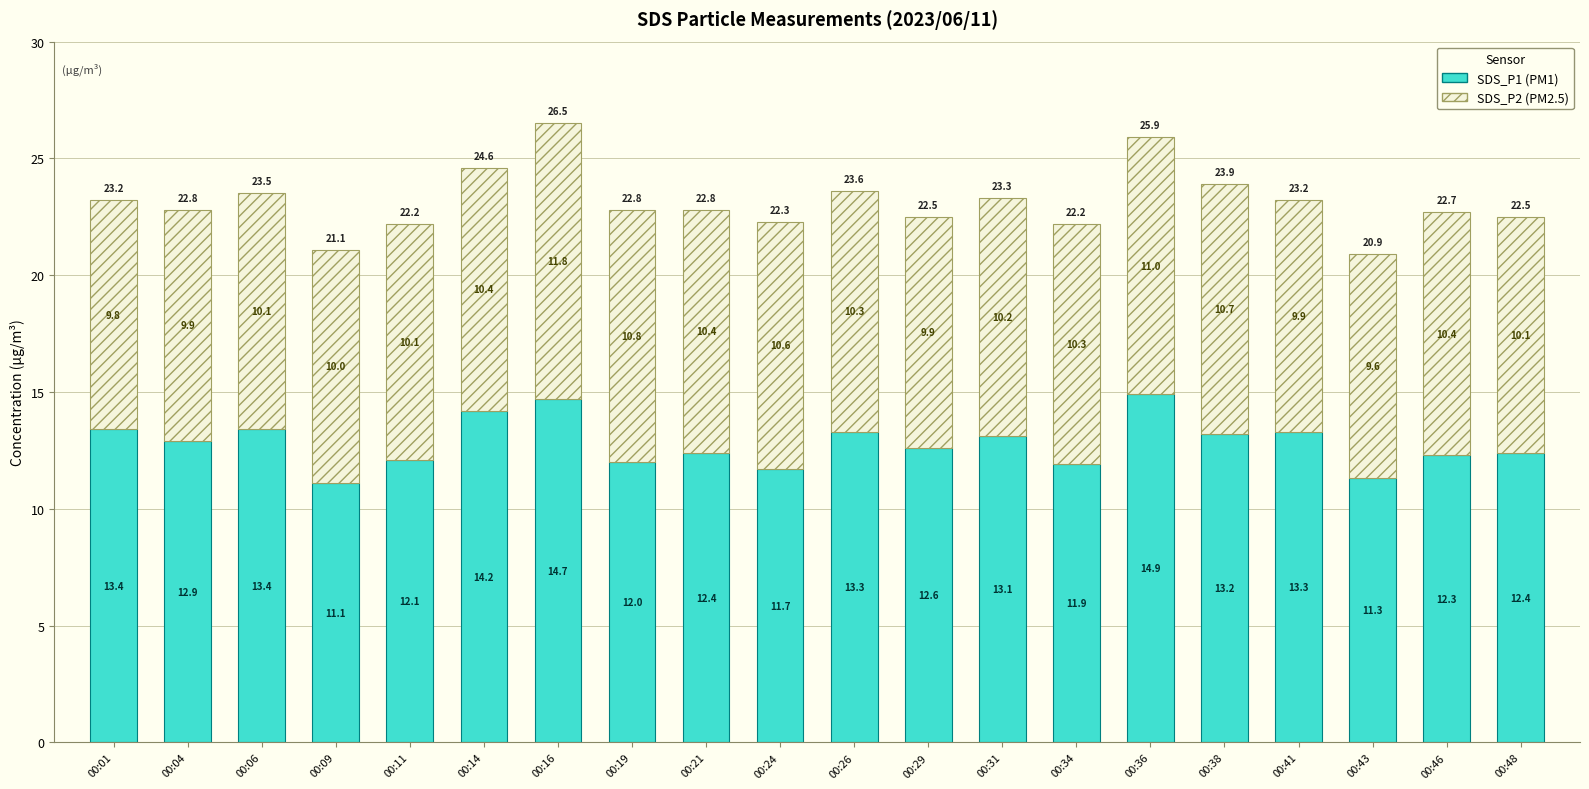

At which category is the sum across all series the highest?

00:16